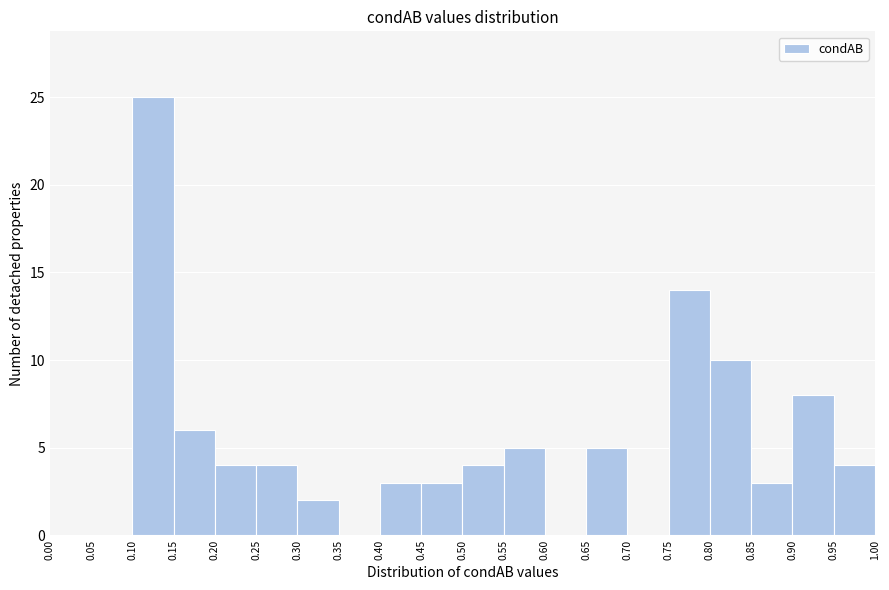

Reading left to right, list every bar in this chart as the range it spans on the x-axis followed by its height. The values are not printed on the chart, so give them approximately, as read against the axis.

0.00 to 0.05: 0
0.05 to 0.10: 0
0.10 to 0.15: 25
0.15 to 0.20: 6
0.20 to 0.25: 4
0.25 to 0.30: 4
0.30 to 0.35: 2
0.35 to 0.40: 0
0.40 to 0.45: 3
0.45 to 0.50: 3
0.50 to 0.55: 4
0.55 to 0.60: 5
0.60 to 0.65: 0
0.65 to 0.70: 5
0.70 to 0.75: 0
0.75 to 0.80: 14
0.80 to 0.85: 10
0.85 to 0.90: 3
0.90 to 0.95: 8
0.95 to 1.00: 4